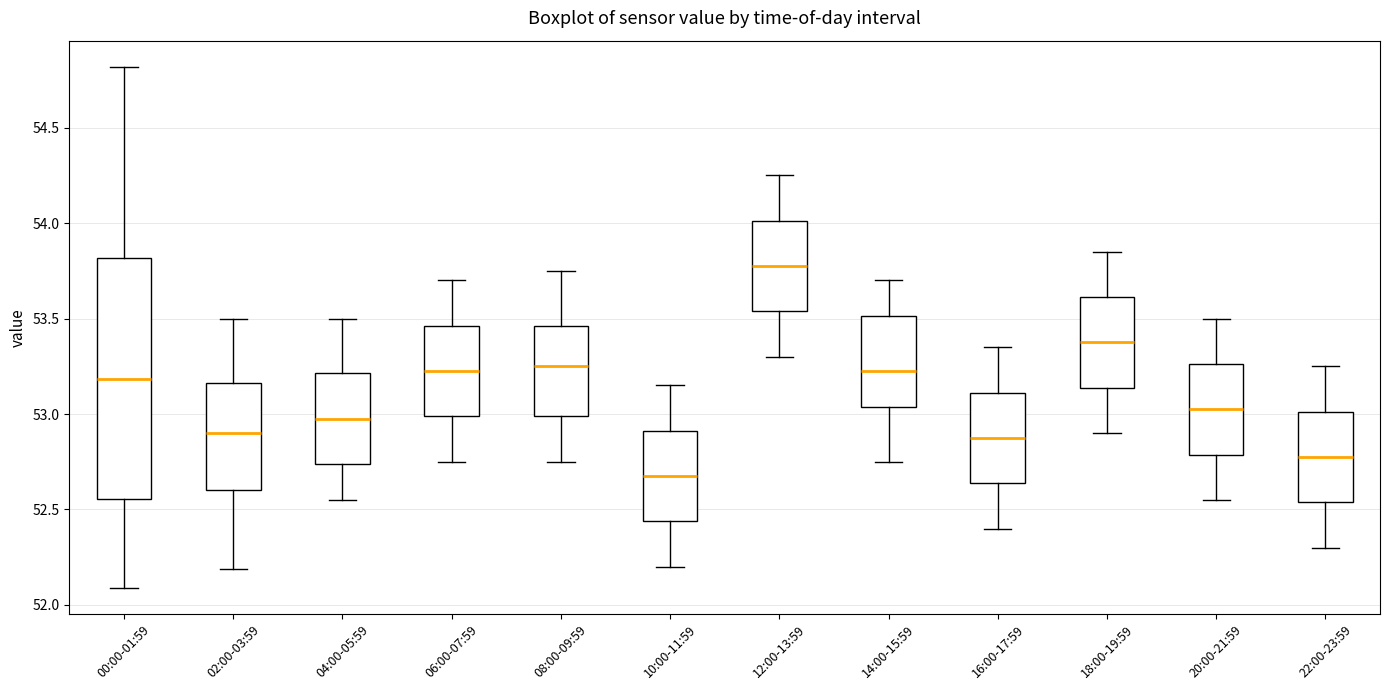

Reading left to right, transcribe this box plot: for each box, give where its median line is, the range the box spans, and where its two whiskers end, as read against the y-axis. The values are not printed on the chart, so give them approximately, as read against the axis.

00:00-01:59: median 53.20, box 52.55 to 53.80, whiskers 52.10 to 54.80
02:00-03:59: median 52.90, box 52.60 to 53.15, whiskers 52.20 to 53.50
04:00-05:59: median 53.00, box 52.75 to 53.20, whiskers 52.55 to 53.50
06:00-07:59: median 53.25, box 53.00 to 53.45, whiskers 52.75 to 53.70
08:00-09:59: median 53.25, box 53.00 to 53.45, whiskers 52.75 to 53.75
10:00-11:59: median 52.70, box 52.45 to 52.90, whiskers 52.20 to 53.15
12:00-13:59: median 53.80, box 53.55 to 54.00, whiskers 53.30 to 54.25
14:00-15:59: median 53.25, box 53.05 to 53.50, whiskers 52.75 to 53.70
16:00-17:59: median 52.90, box 52.65 to 53.10, whiskers 52.40 to 53.35
18:00-19:59: median 53.40, box 53.15 to 53.60, whiskers 52.90 to 53.85
20:00-21:59: median 53.05, box 52.80 to 53.25, whiskers 52.55 to 53.50
22:00-23:59: median 52.80, box 52.55 to 53.00, whiskers 52.30 to 53.25